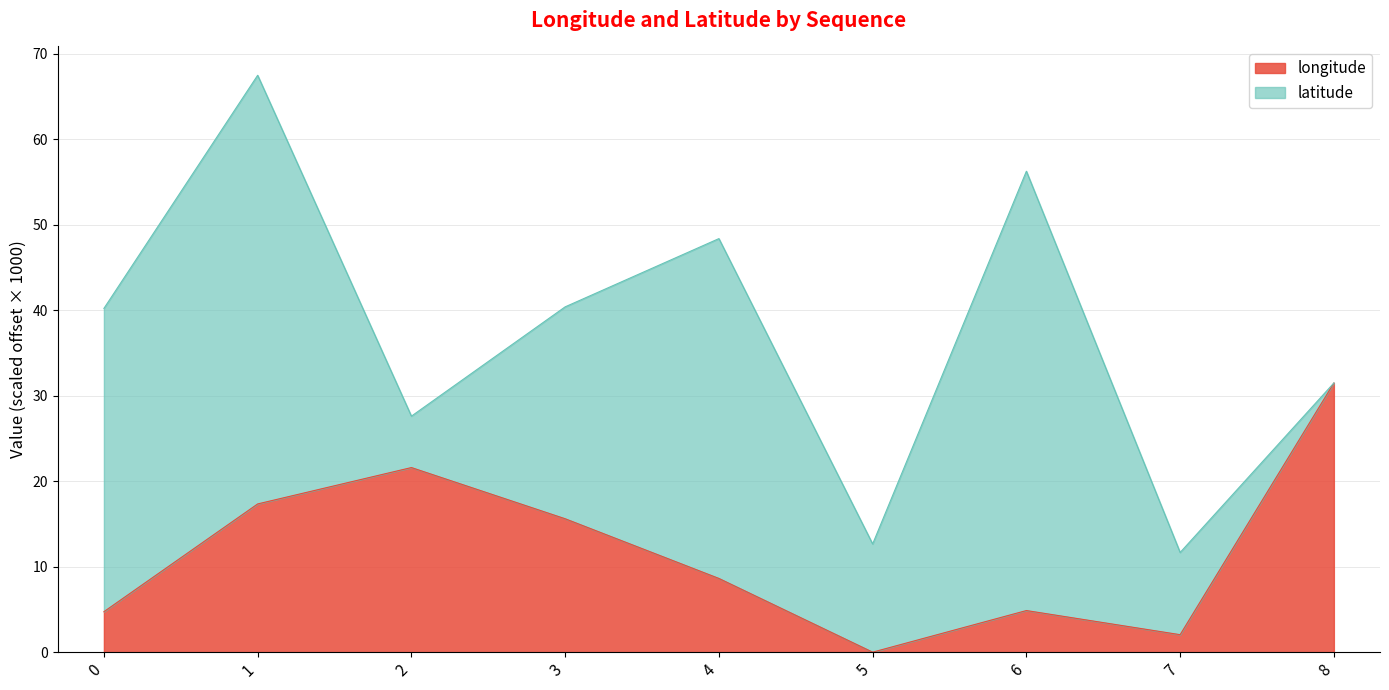

Approximately how many times larger is the value at 2 compared to 4?

2.5